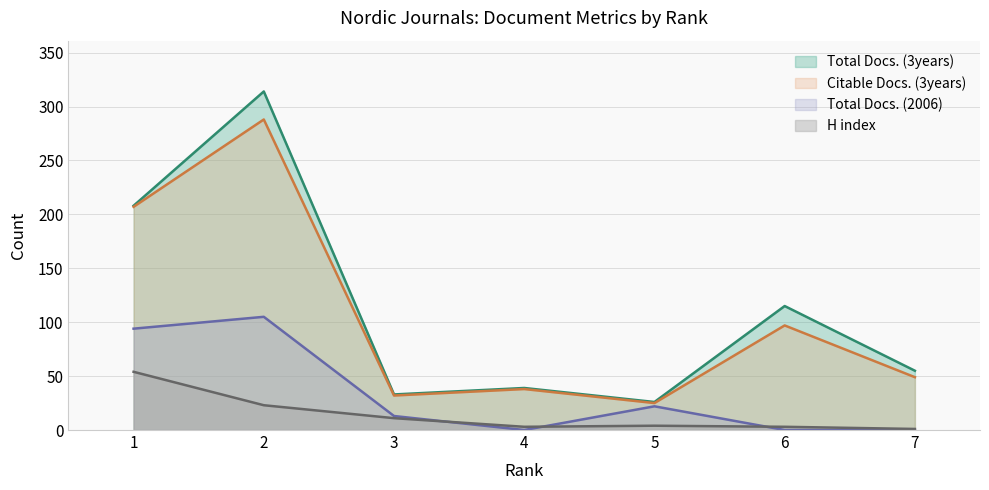

List the series in order of their peak value, lowest first.

H index, Total Docs. (2006), Citable Docs. (3years), Total Docs. (3years)